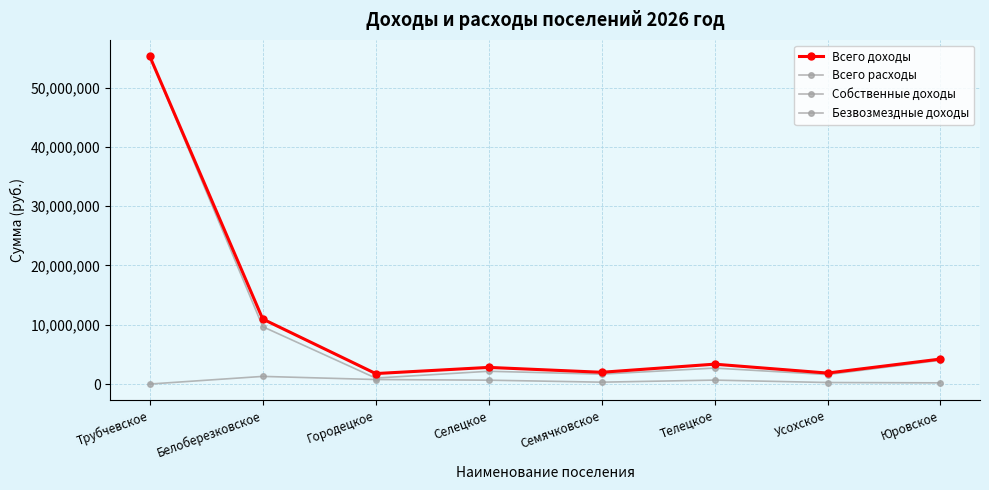

Is this an area chart (filled region under the line)?

No